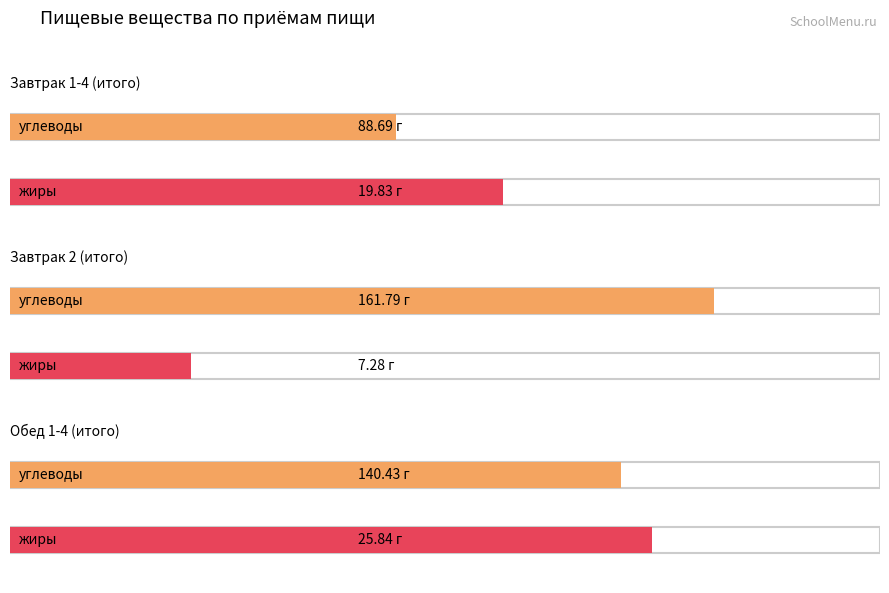

What is the label of the 1st bar from the left?

углеводы